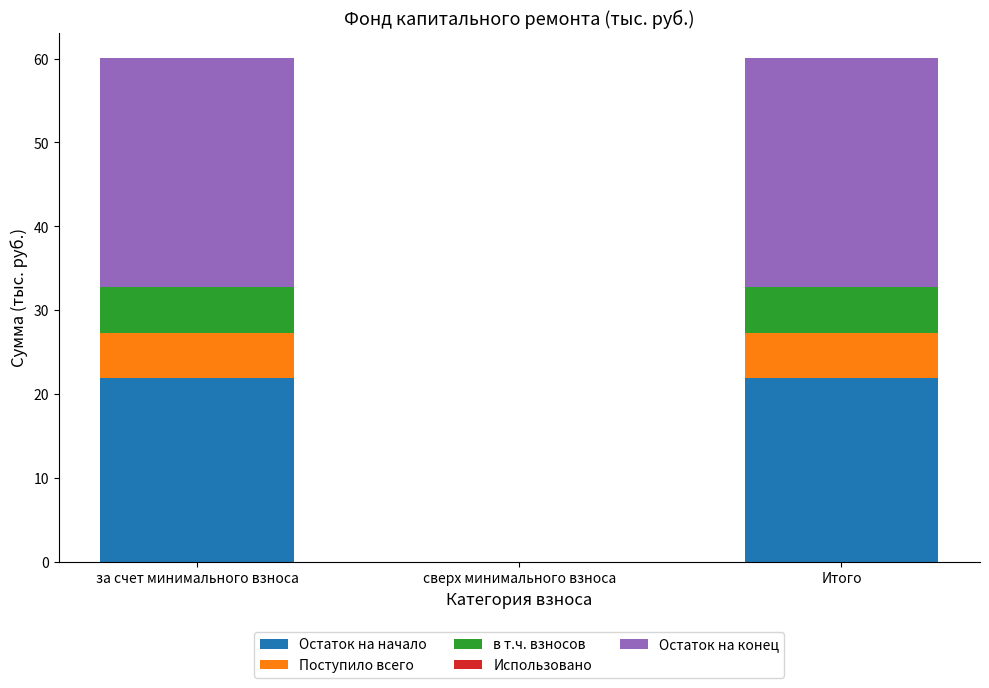

What is the sum of the Остаток на начало values at Итого and за счет минимального взноса?

43.7